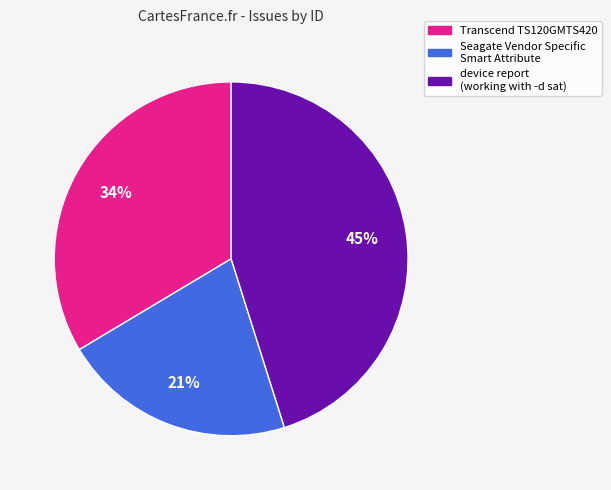

Is it true that Seagate Vendor Specific Smart Attribute is 31% of the pie?

False